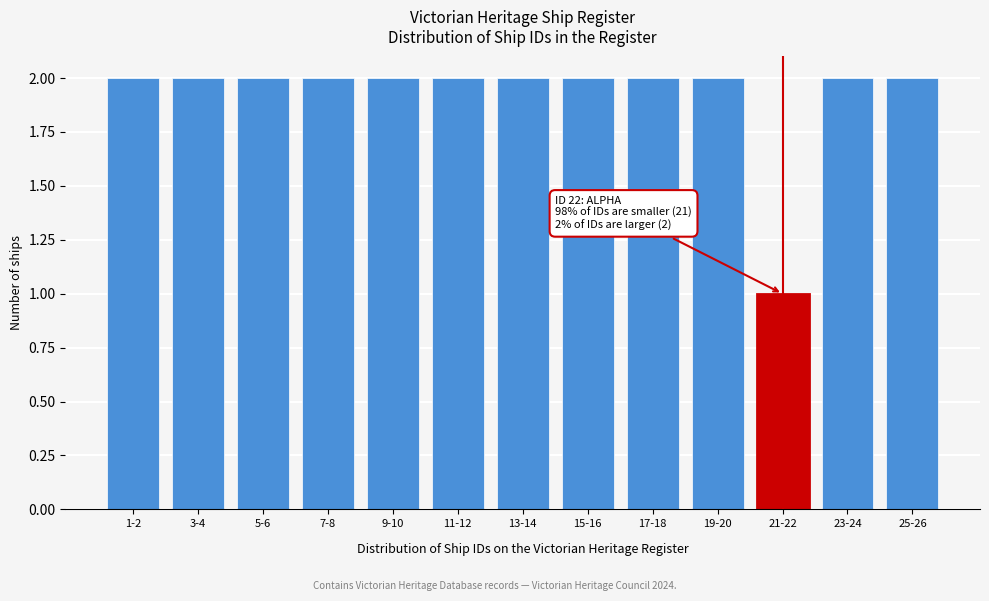

Reading left to right, what are all the values shown in this chart?

1-2=2	3-4=2	5-6=2	7-8=2	9-10=2	11-12=2	13-14=2	15-16=2	17-18=2	19-20=2	21-22=1	23-24=2	25-26=2